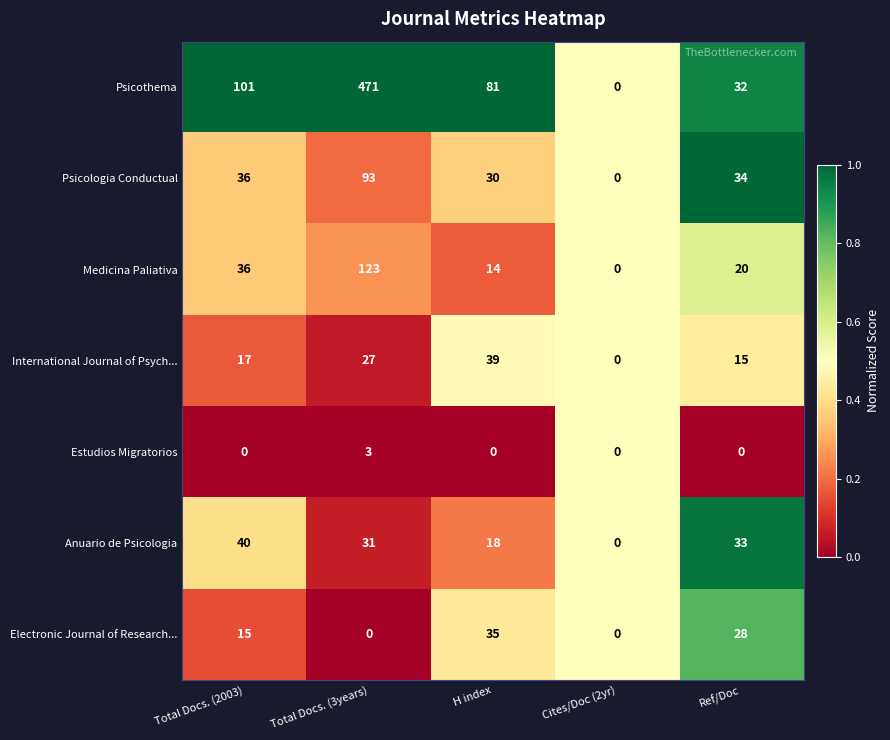

Which series has the largest total across all categories?

Psicothema